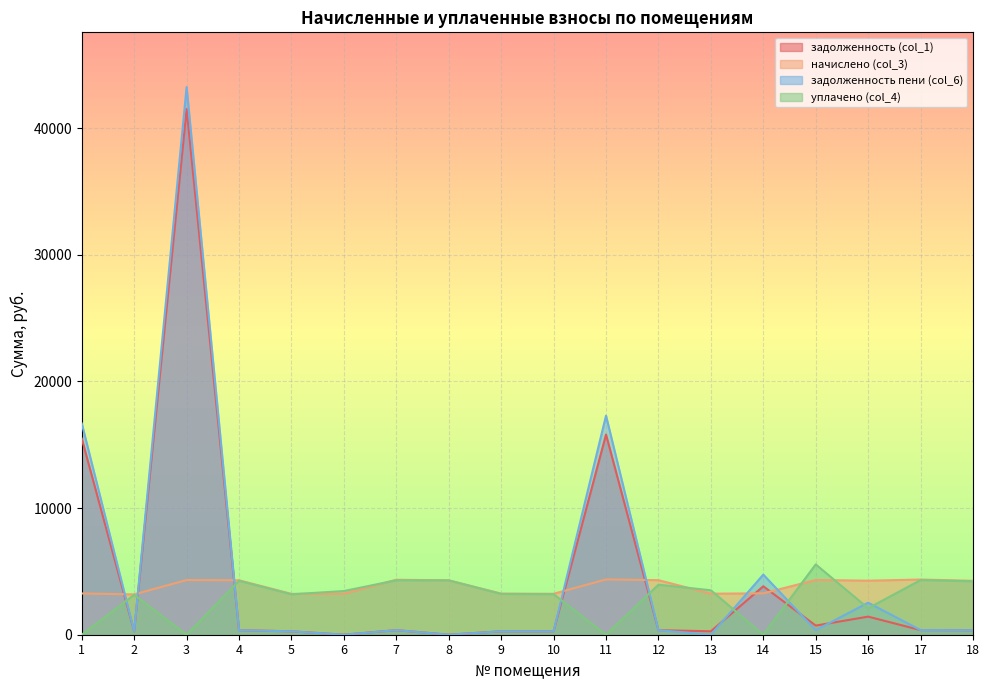

What is the average value of the задолженность пени (col_6) series?

4873.1